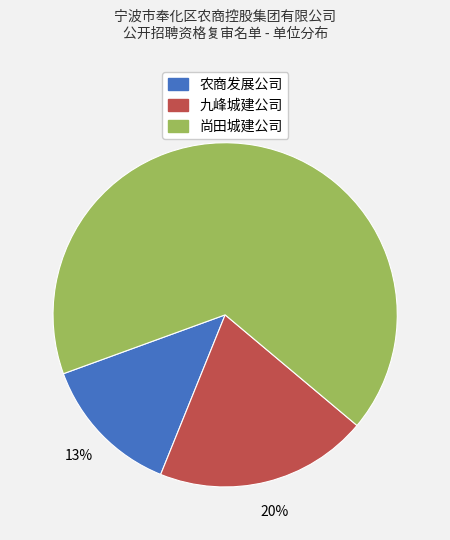

Is the sum of 九峰城建公司 and 尚田城建公司 greater than half?

Yes